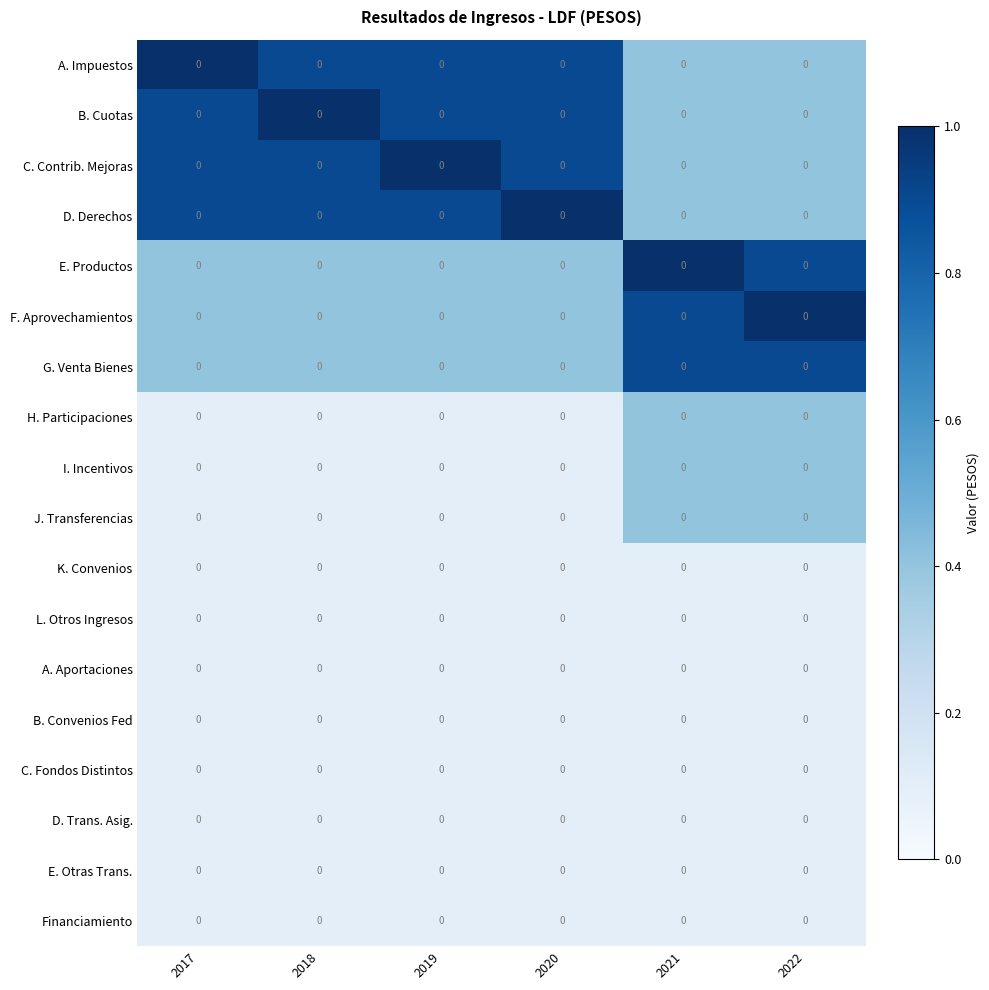

At 2022, list the series in order from smallest to largest.

K. Convenios, L. Otros Ingresos, A. Aportaciones, B. Convenios Fed, C. Fondos Distintos, D. Trans. Asig., E. Otras Trans., Financiamiento, A. Impuestos, B. Cuotas, C. Contrib. Mejoras, D. Derechos, H. Participaciones, I. Incentivos, J. Transferencias, E. Productos, G. Venta Bienes, F. Aprovechamientos